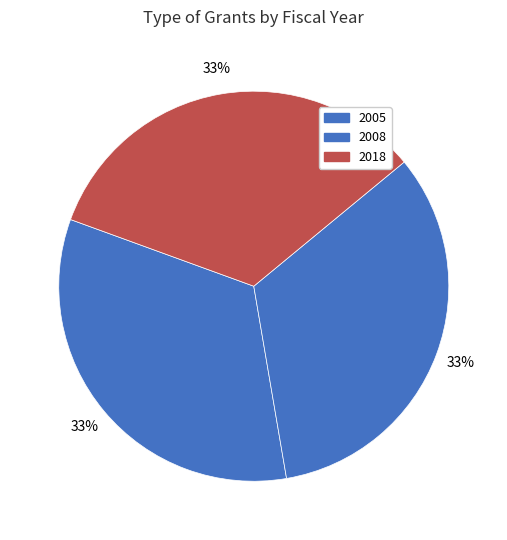

How many slices are in this pie chart?

3